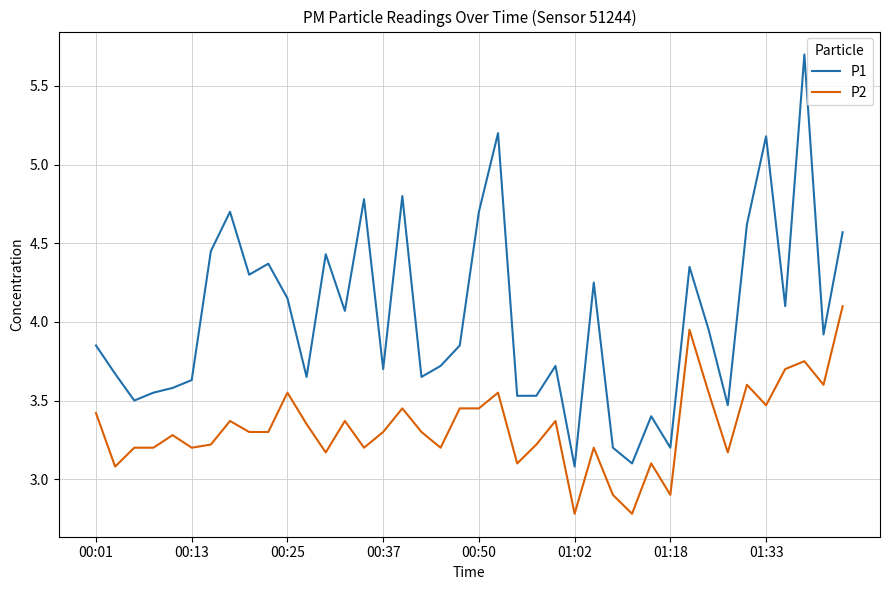

True or false: P2 and P1 cross at least once.

False